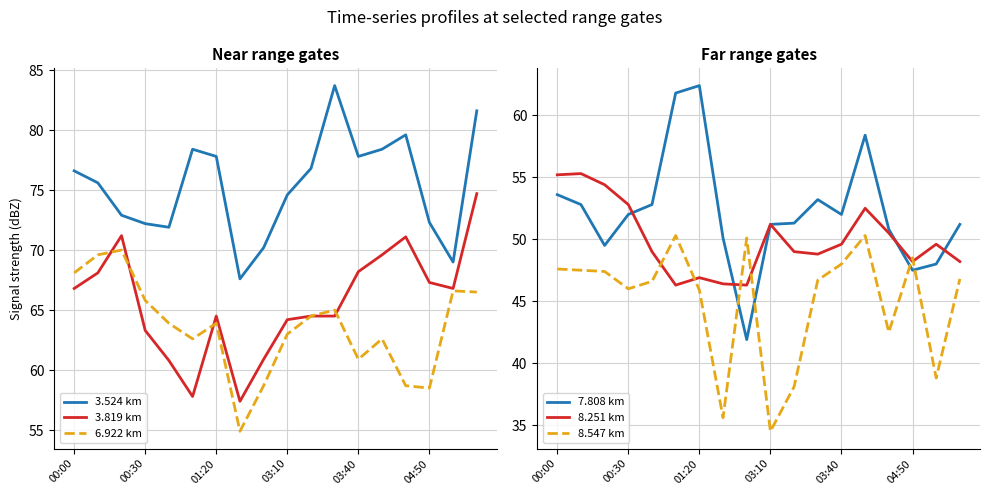

How many data points in 8.547 km are less than 46?

6